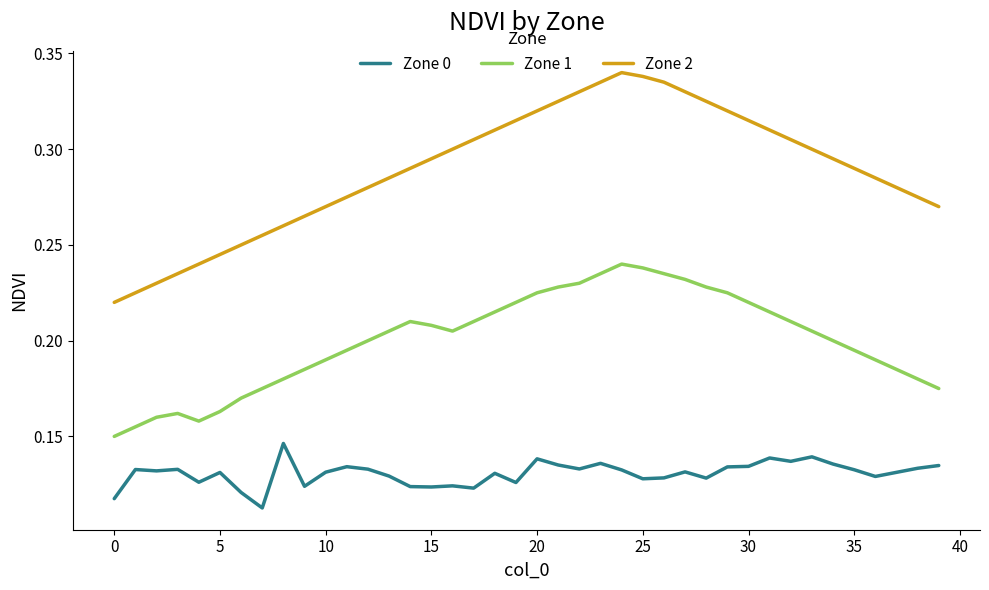

True or false: Zone 2 has more than 1 interior local peaks.

False